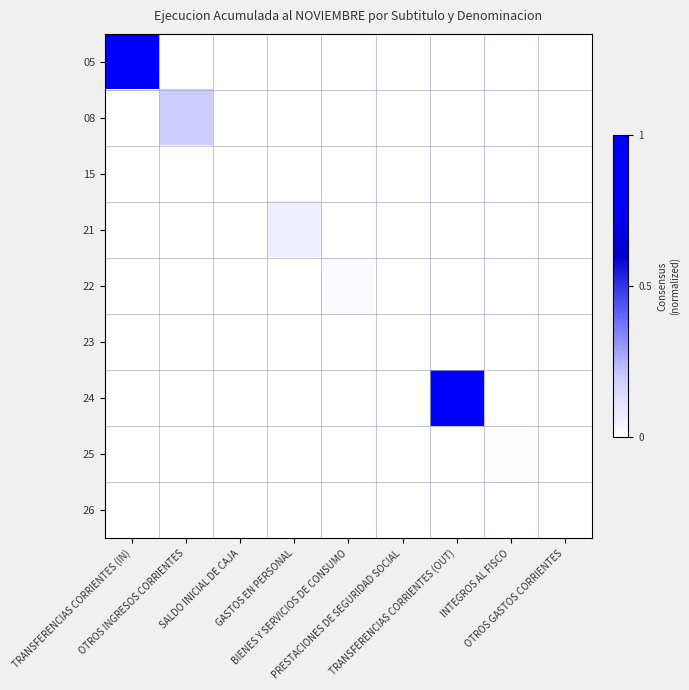

Which series changed the most between BIENES Y SERVICIOS DE CONSUMO and PRESTACIONES DE SEGURIDAD SOCIAL?

22